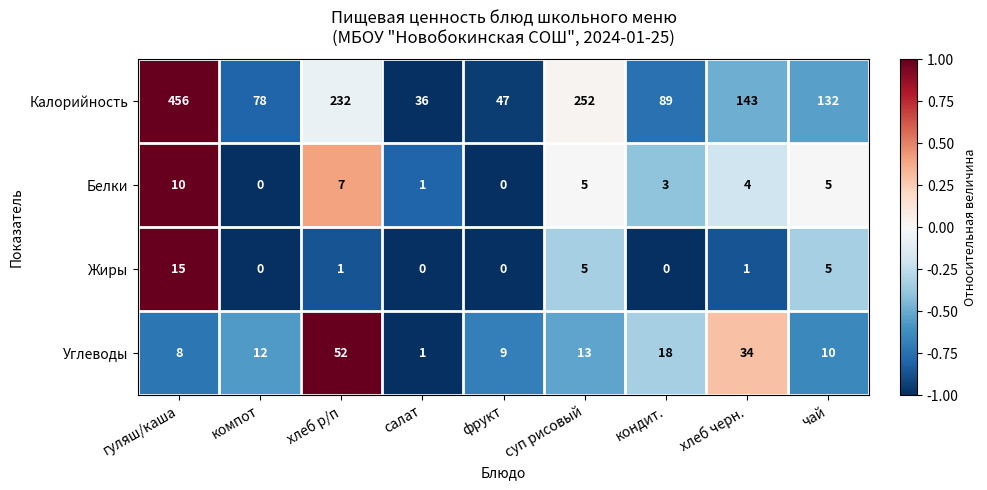

Count the Белки values in the range 1 to 5.

5